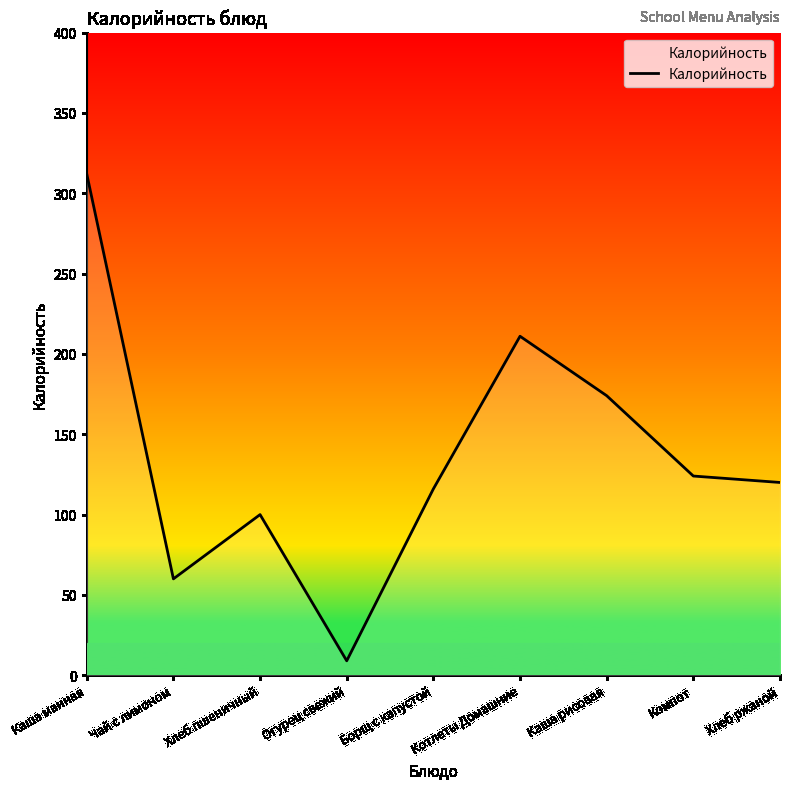

What position from the right is Каша манная?

9